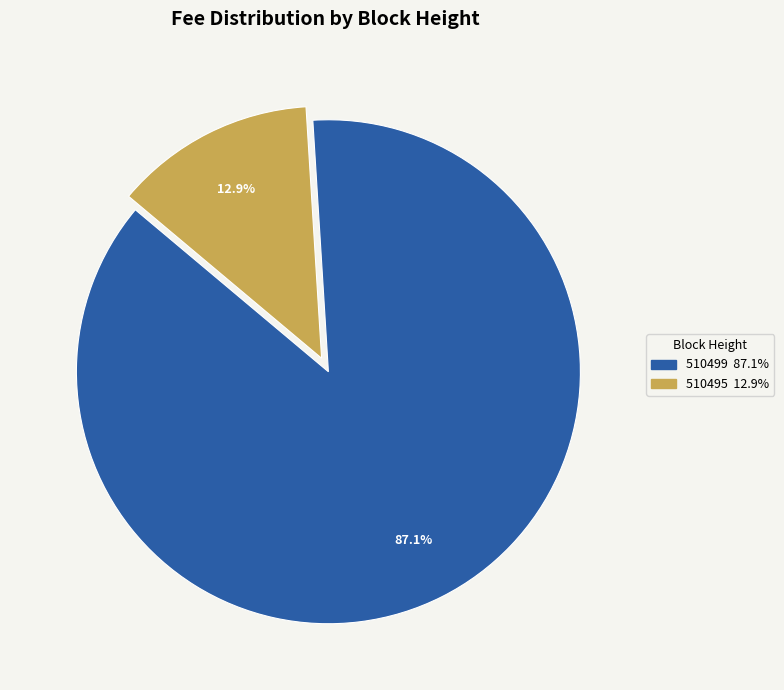

What percentage is the 510495 slice, to the nearest percent?

13%